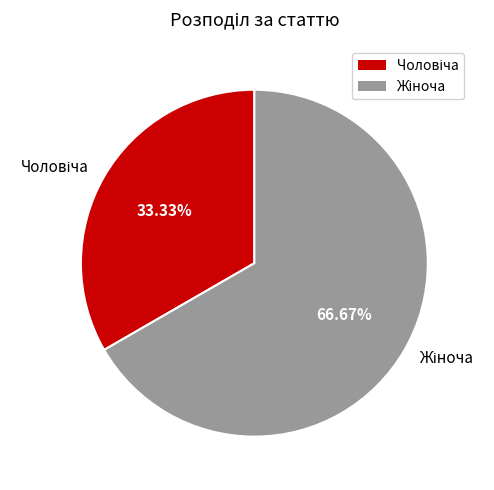

Is there any slice that represents more than half of the pie?

Yes